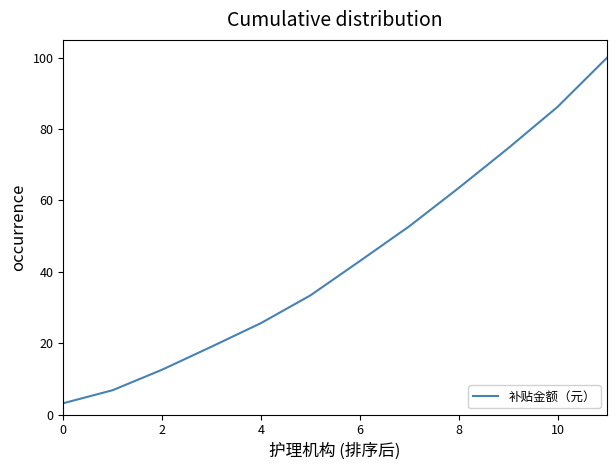

What is the difference between the maximum and minimum values?

96.8